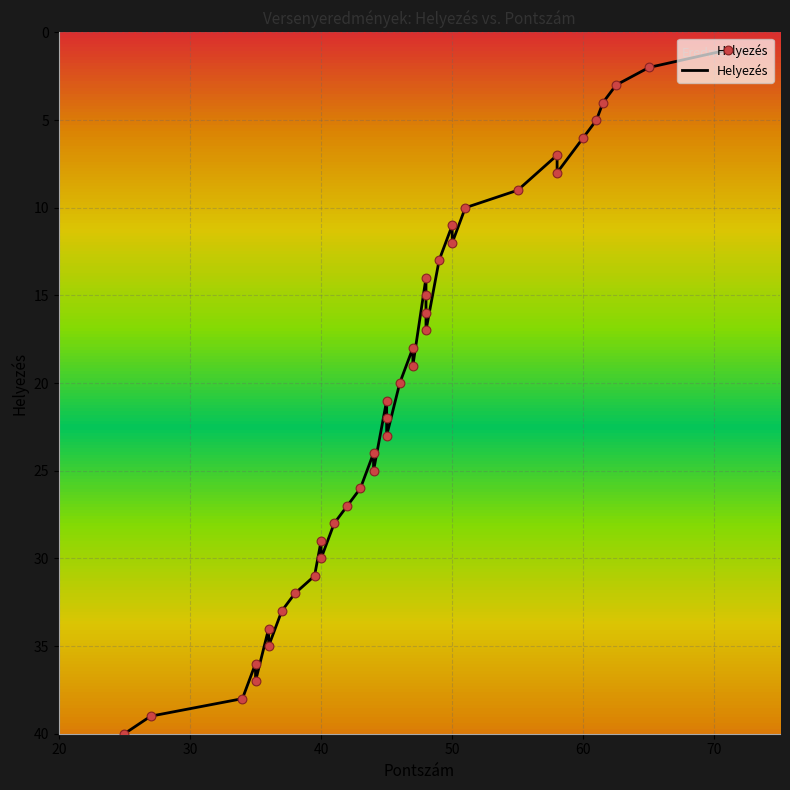

Which has a higher value, 44 or 48?

48